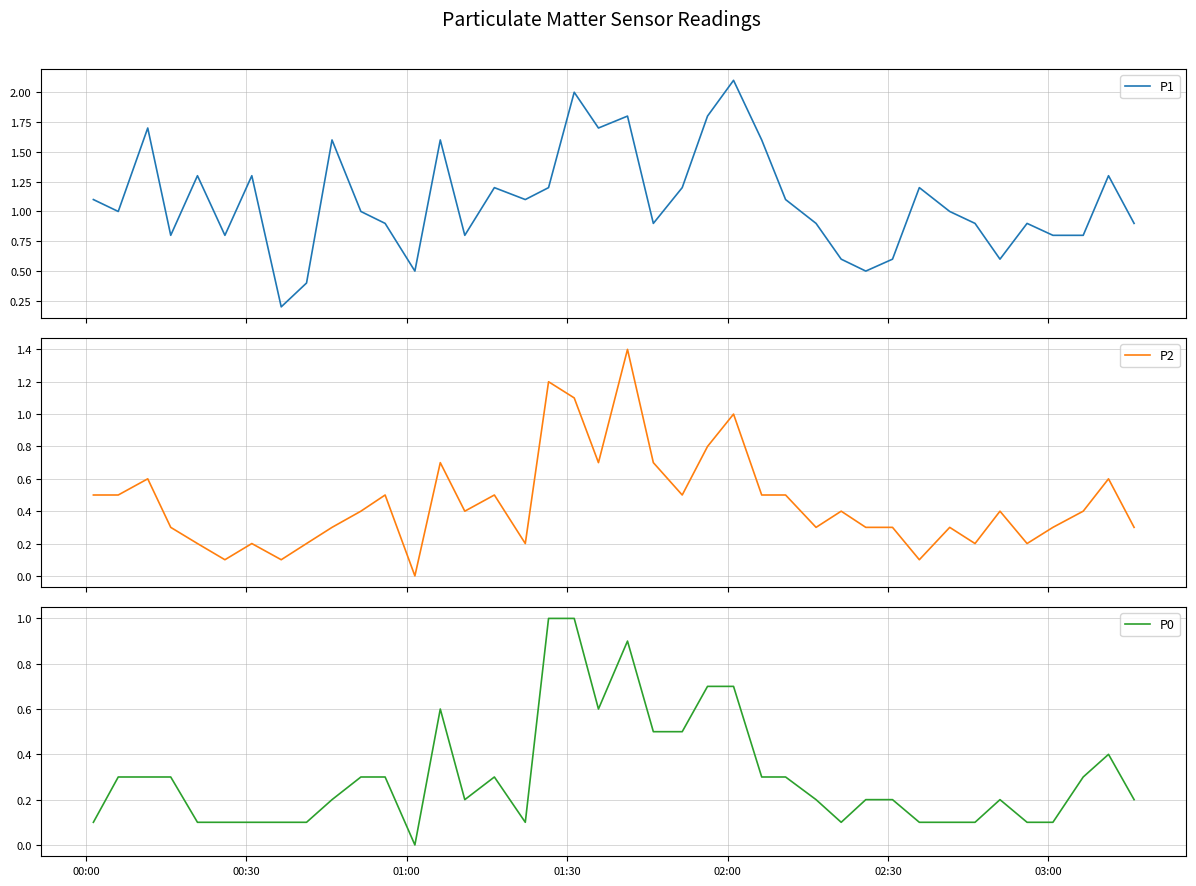

True or false: P1 and P2 intersect in this chart.

False